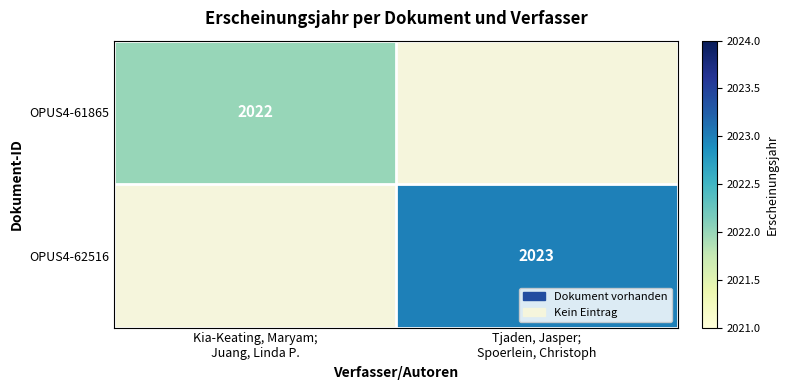

At which label does OPUS4-61865 reach its minimum?

Tjaden, Jasper; Spoerlein, Christoph